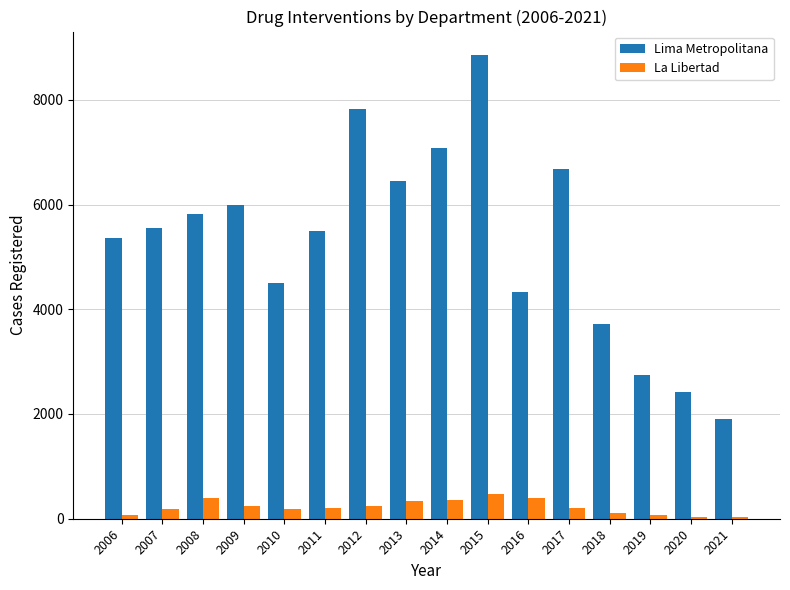

Read the La Libertad value at 2014, to the nearest 10.

360